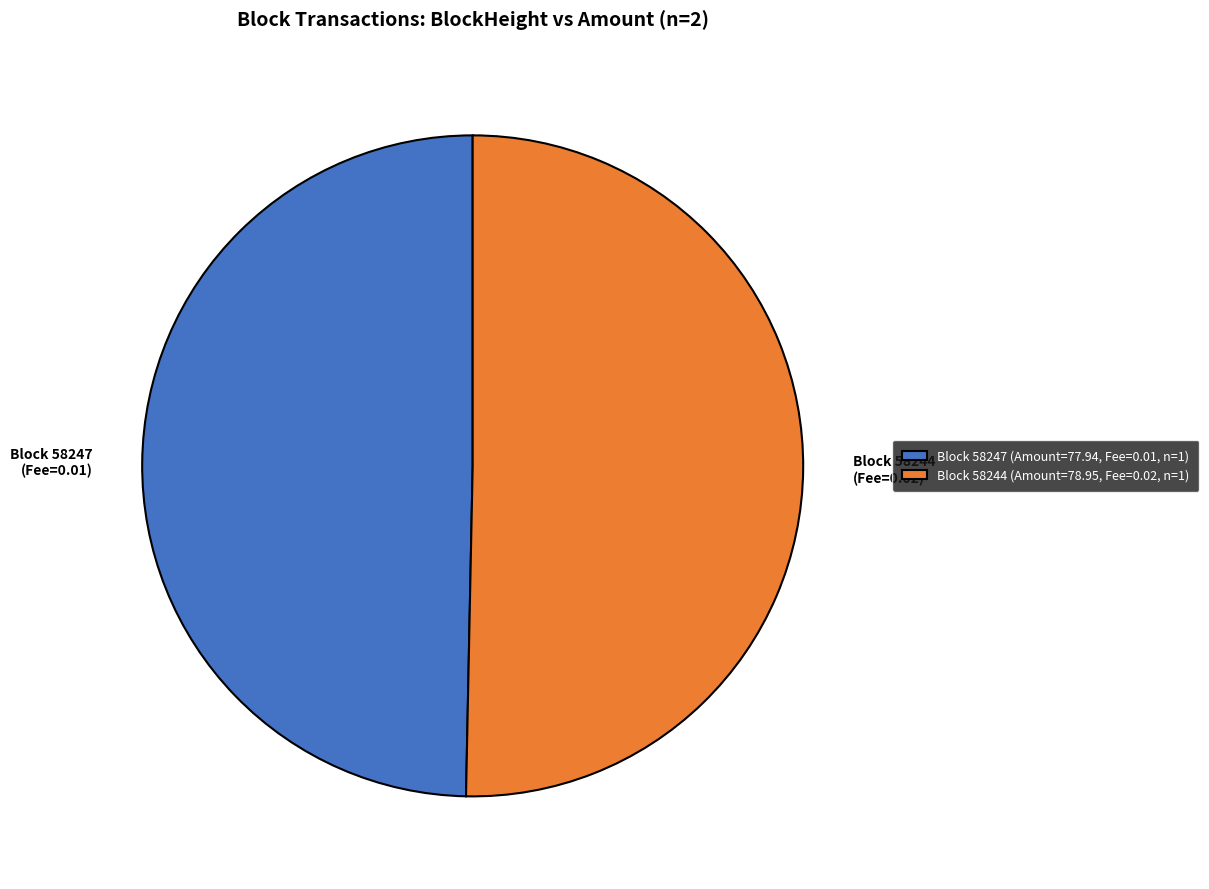

Does Block 58247 (Fee=0.01) account for over 50% of the chart?

No